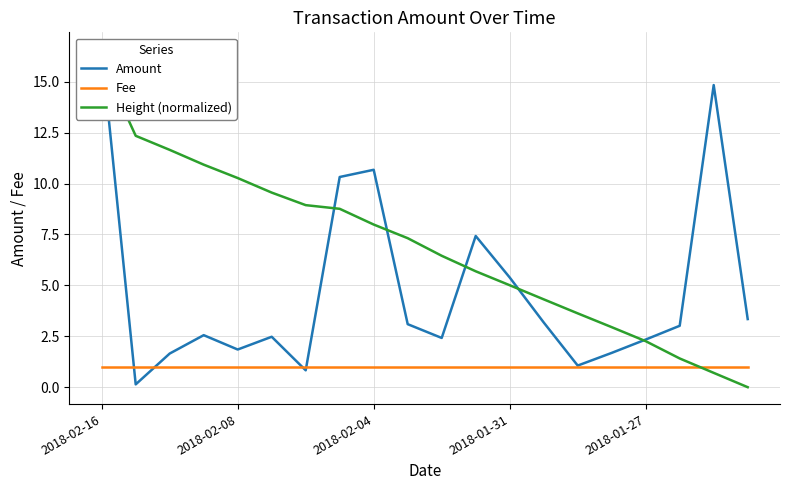

Count the number of categories in the chart.

20